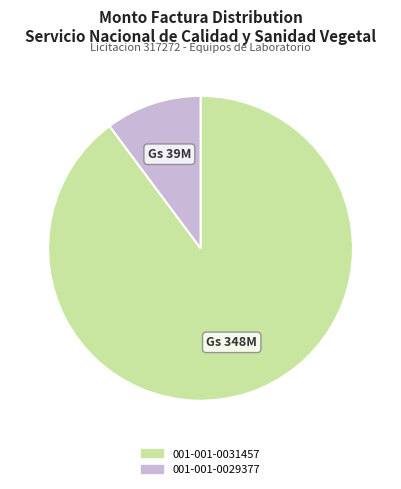

True or false: 001-001-0029377 accounts for 18% of the total.

False